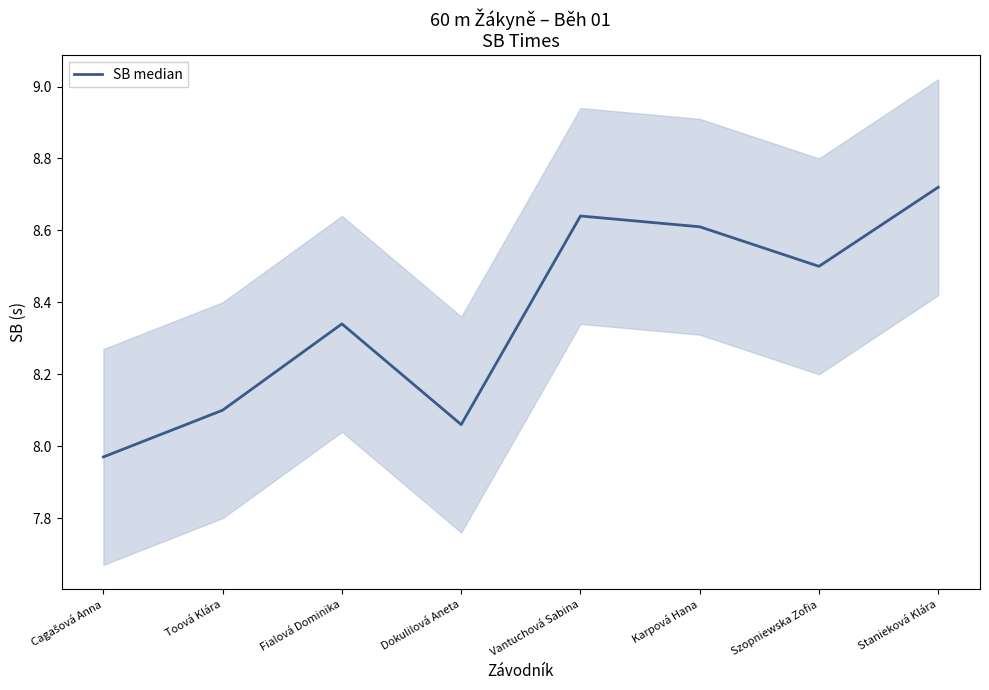

At which label does the data first exceed 8?

Toová Klára